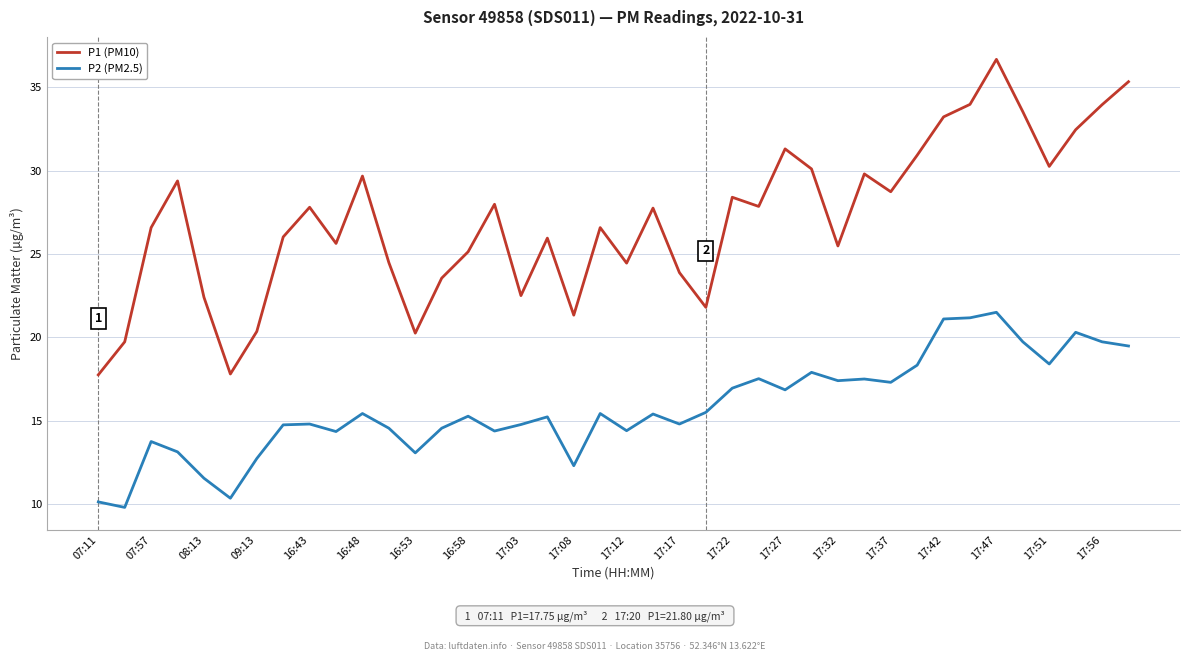

What is the minimum value shown in the chart?

9.8